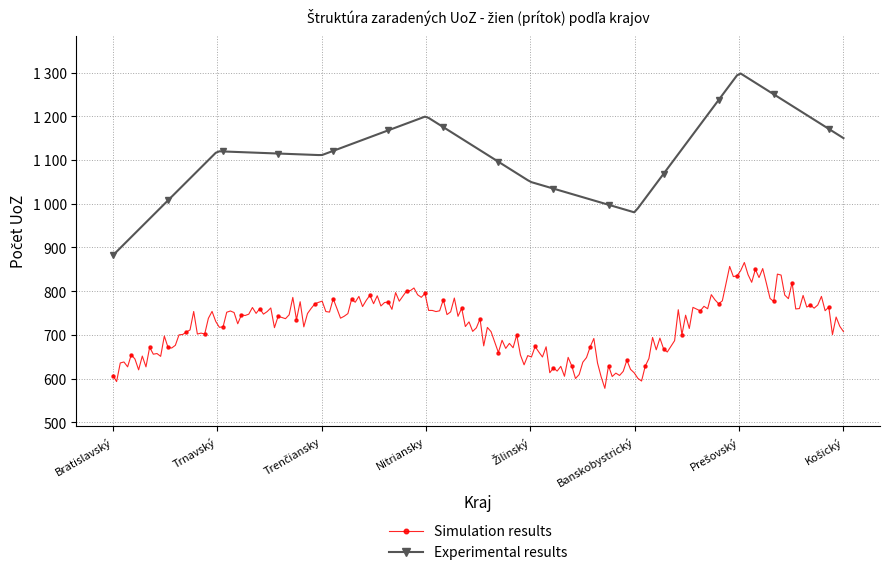

Does the chart have visible grid lines?

Yes